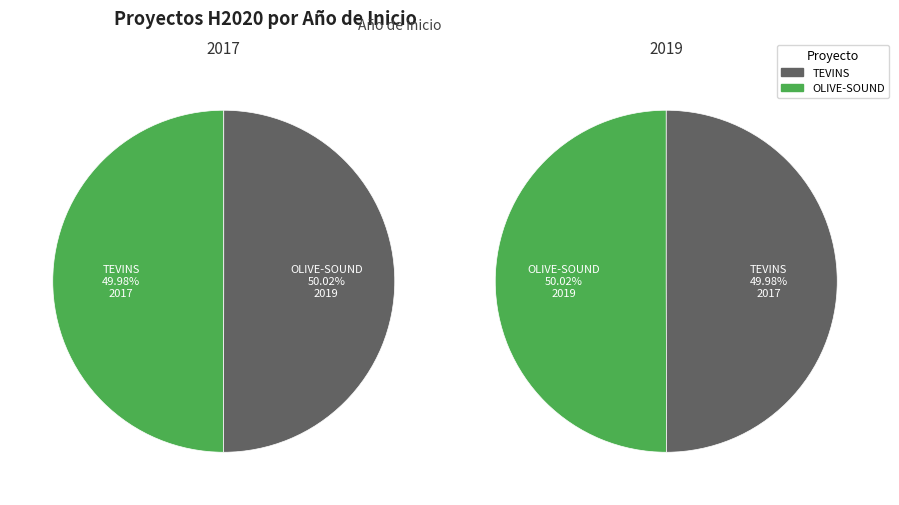

Which category accounts for the majority?

OLIVE-SOUND: Reactor